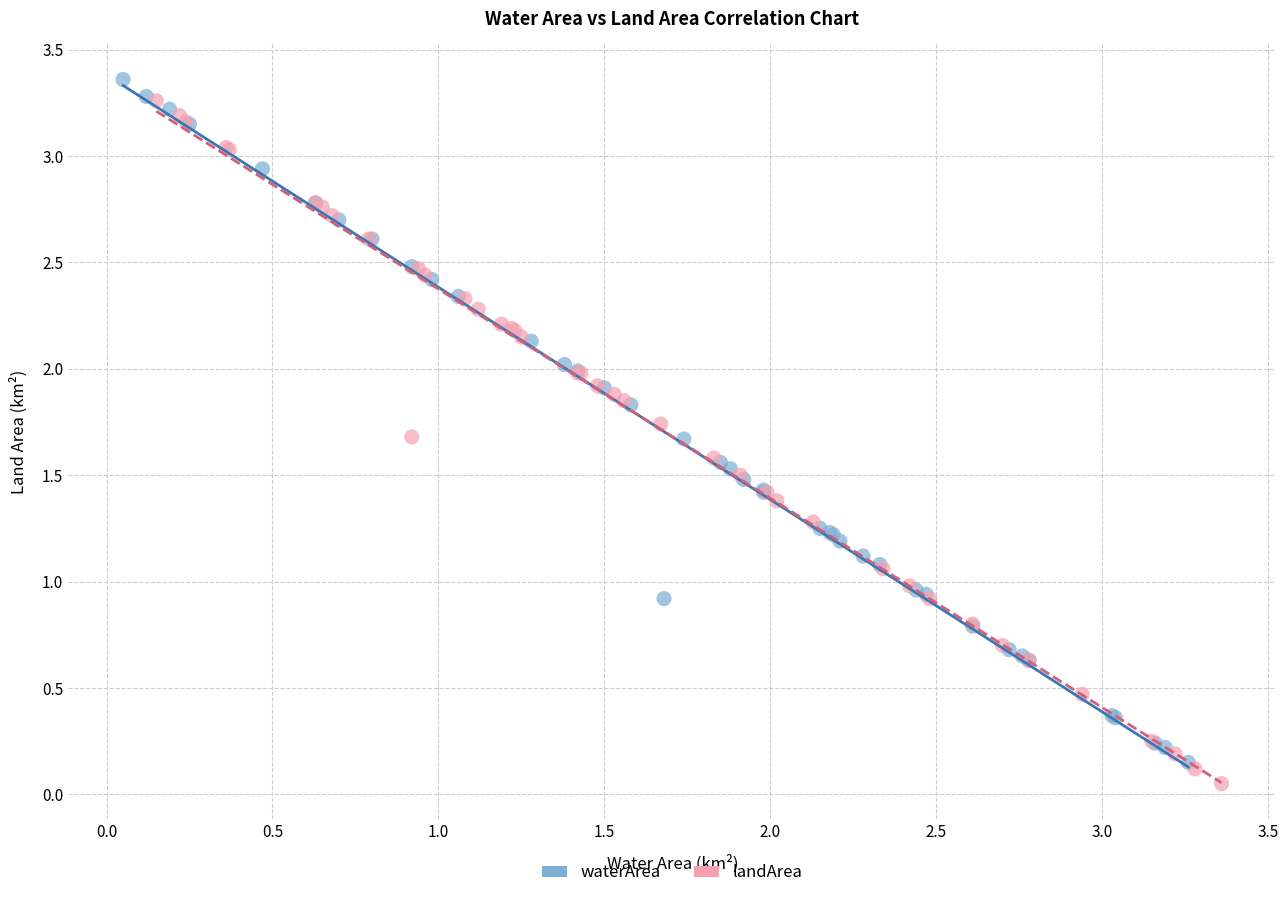

What are all the series names shown in the legend?

waterArea, landArea